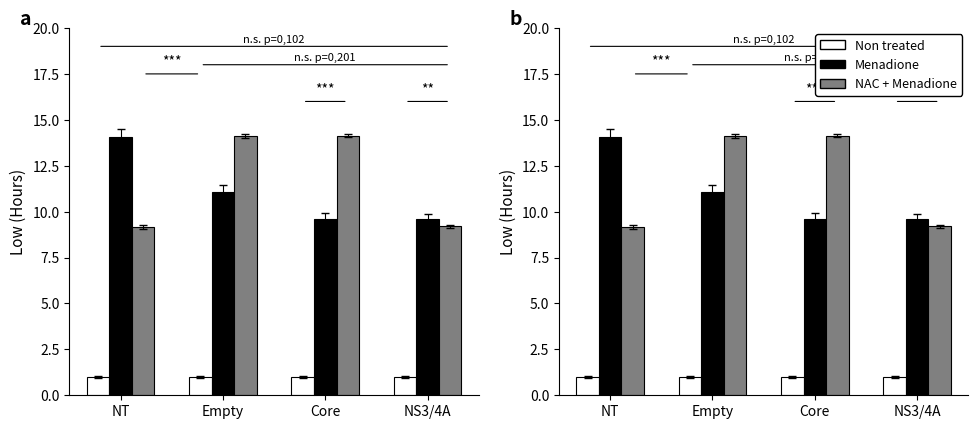

Which series has the largest range (max minus min)?

NAC + Menadione